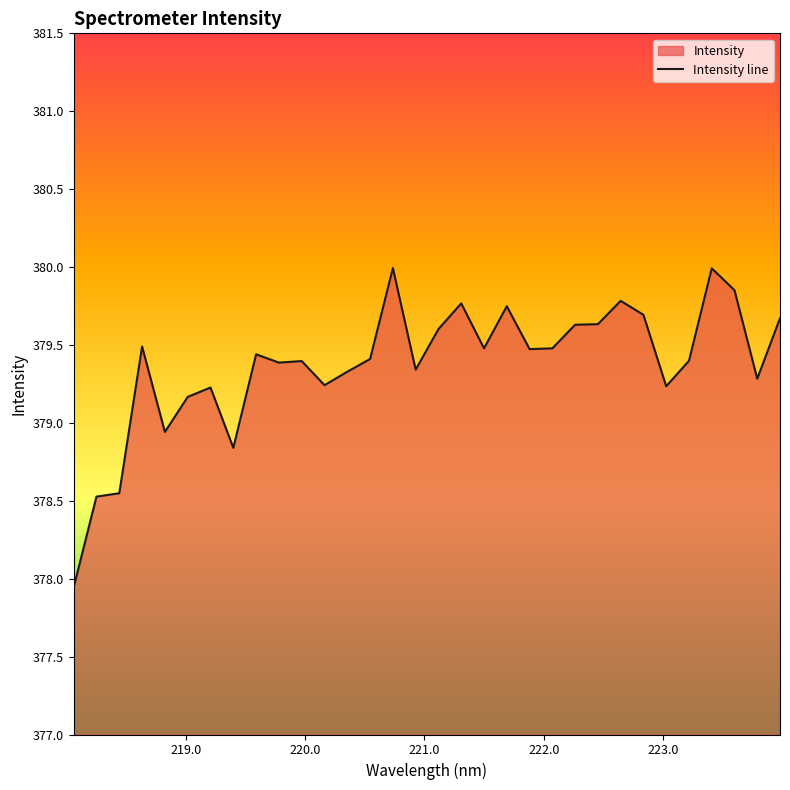

What is the smallest value displayed?

377.9